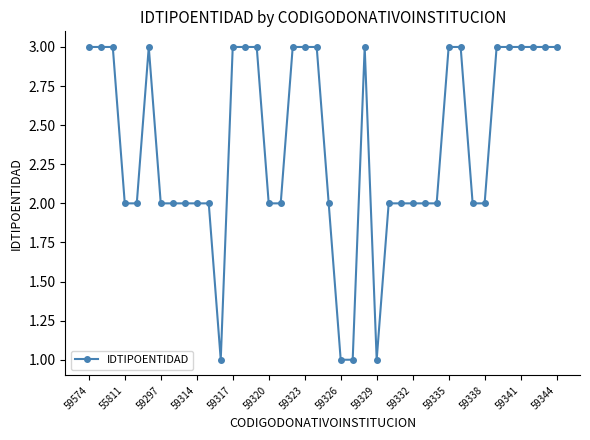

What is the value of the 15th point from the left?

3